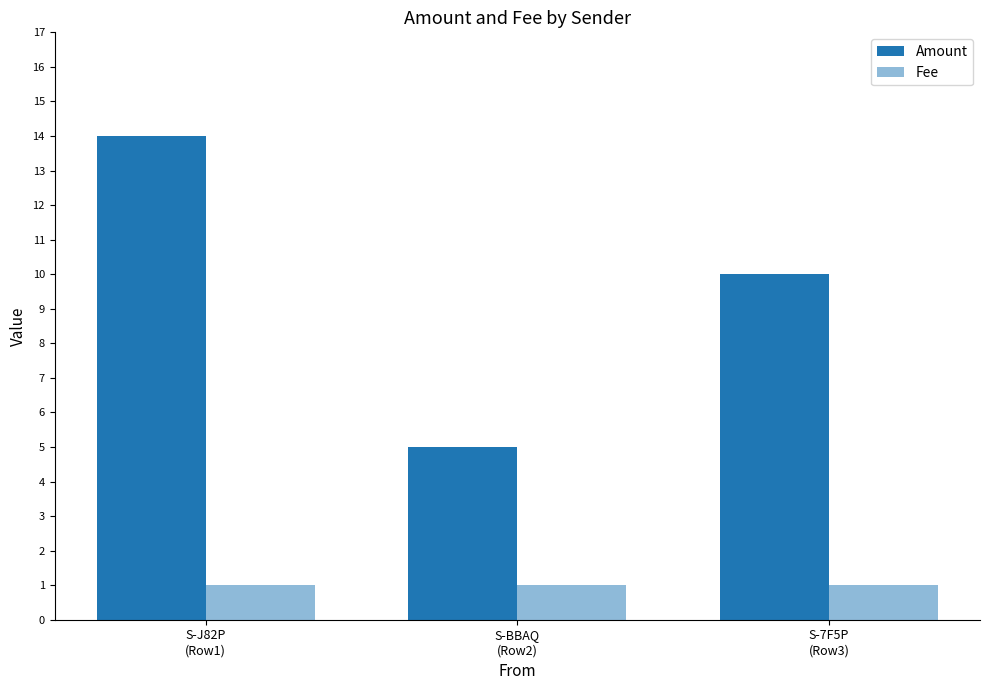

What is the value of the Amount bar at the 3rd from the left?

10